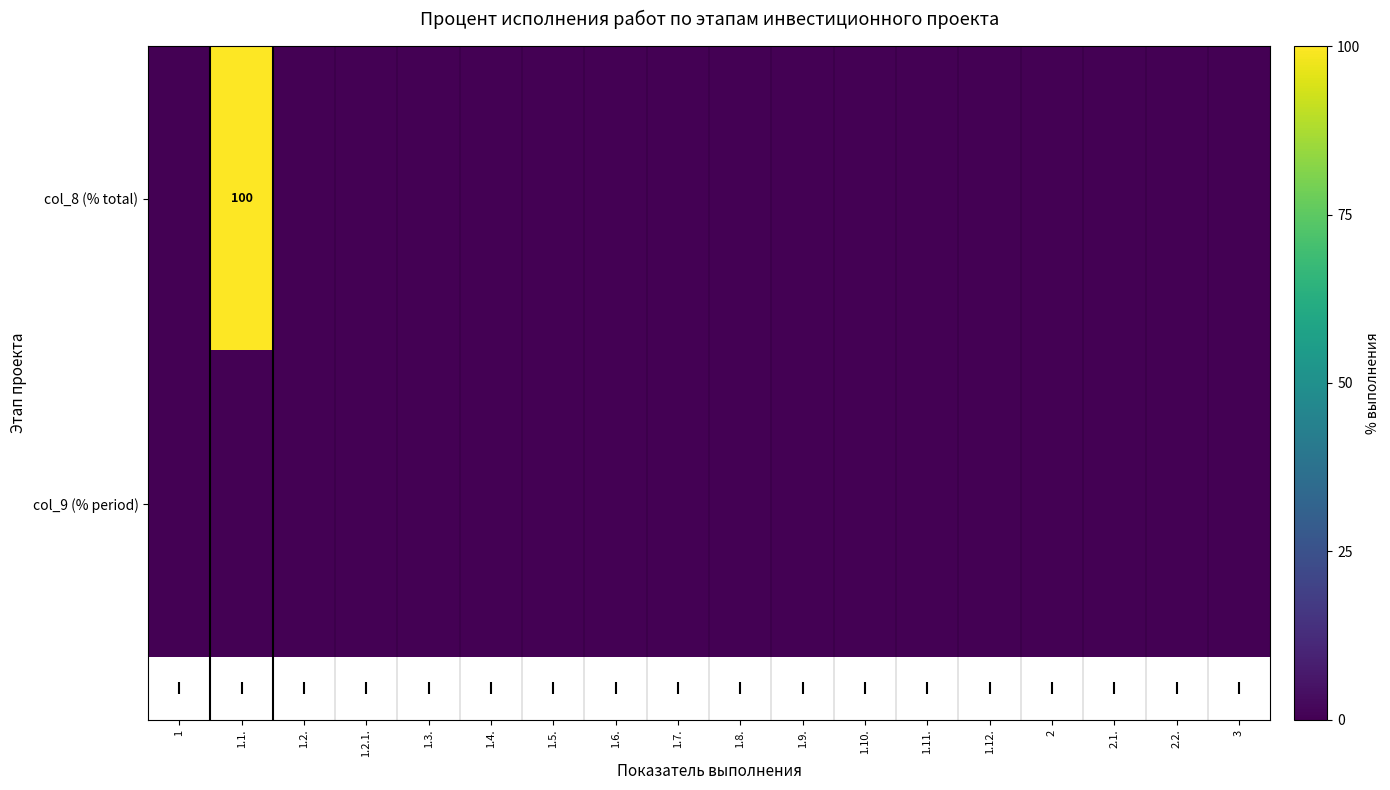

Which has a higher value, 1.1. or 2.1.?

1.1.